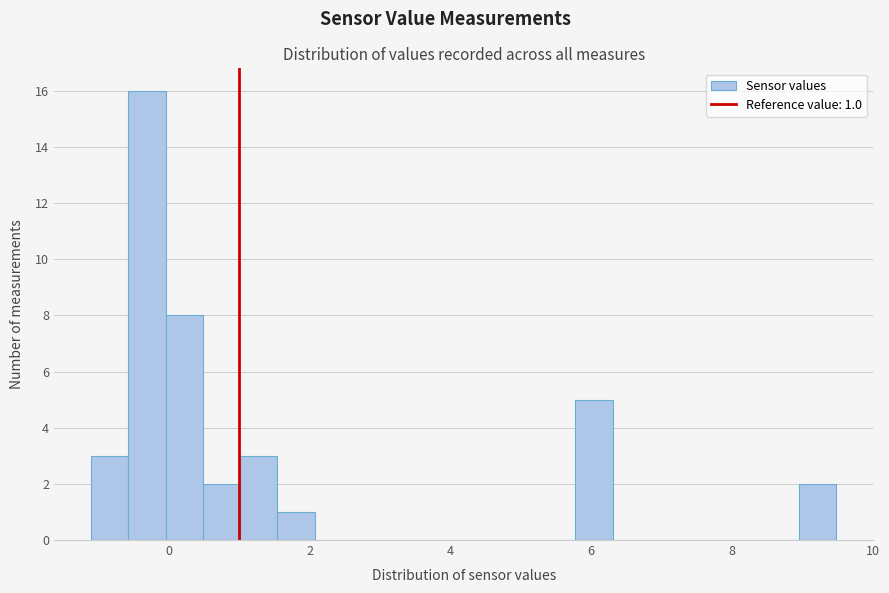

Around what value on the x-axis is the tallest bar? Give the approximate position of its centre, as read against the axis.

-0.4